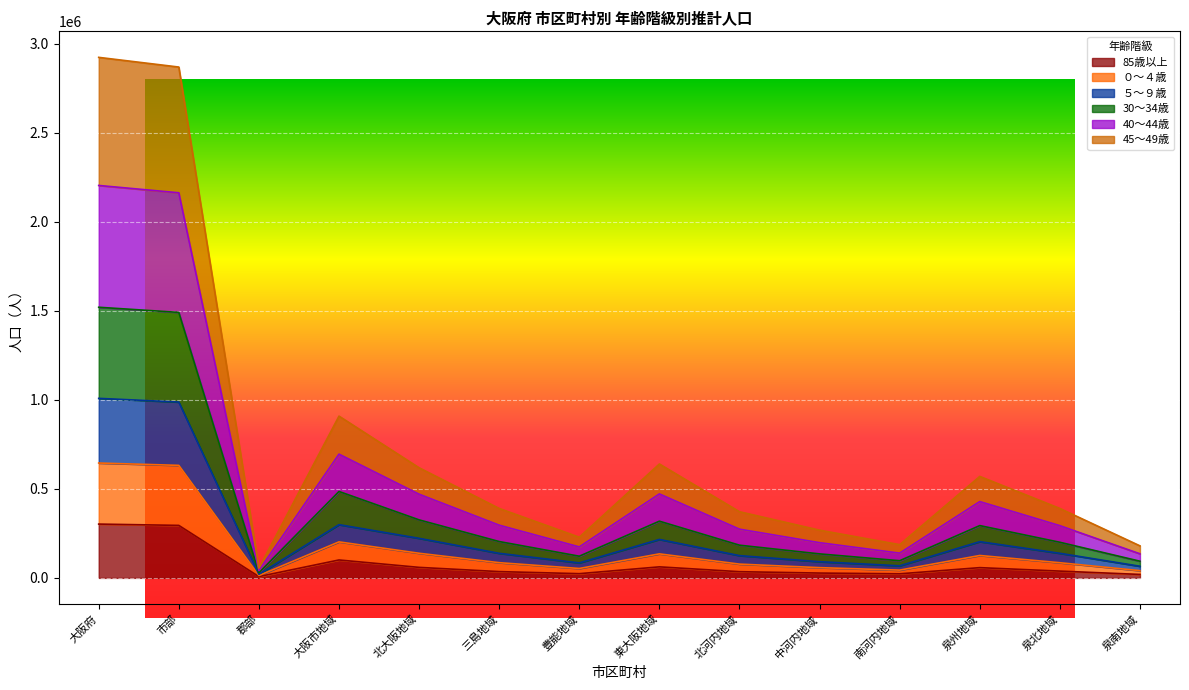

Which category has the highest value across all series?

大阪府